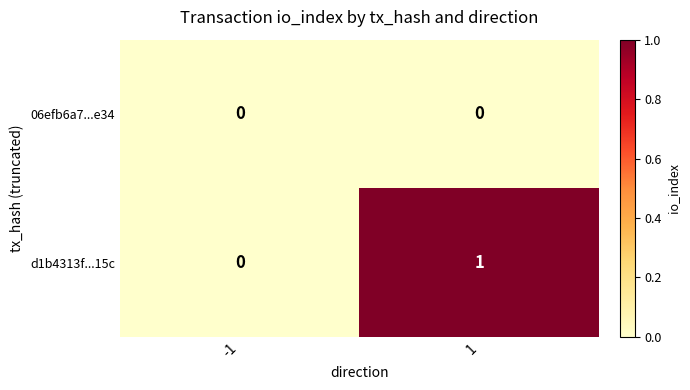

Is it true that d1b4313f...15c equals 0 at -1?

True